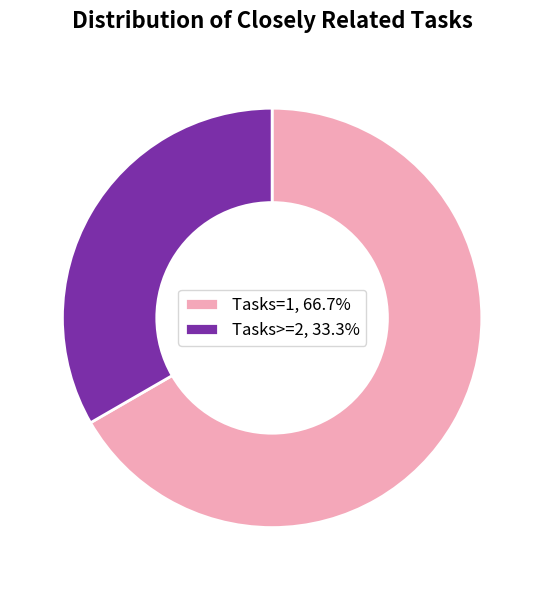

Count the number of slices in the pie.

2